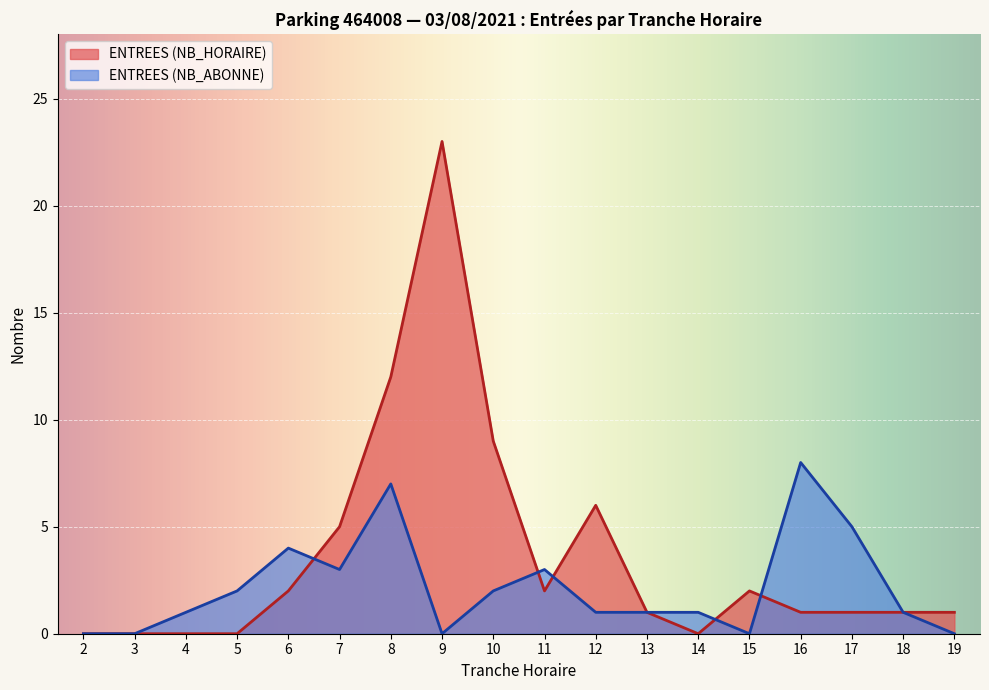

Reading left to right, what are all the values shown in this chart?

0	0	0	0	2	5	12	23	9	2	6	1	0	2	1	1	1	1